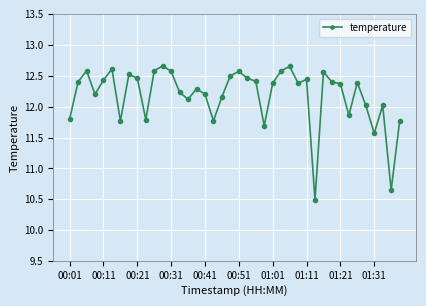

What is the average value?

12.2